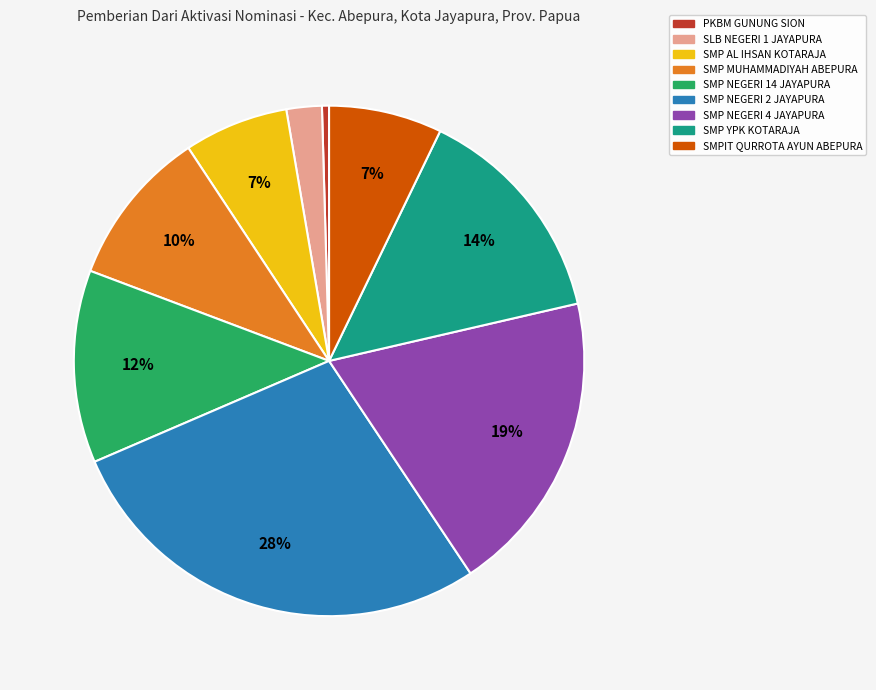

To the nearest percent, what percentage of the pie is SMP NEGERI 4 JAYAPURA?

19%